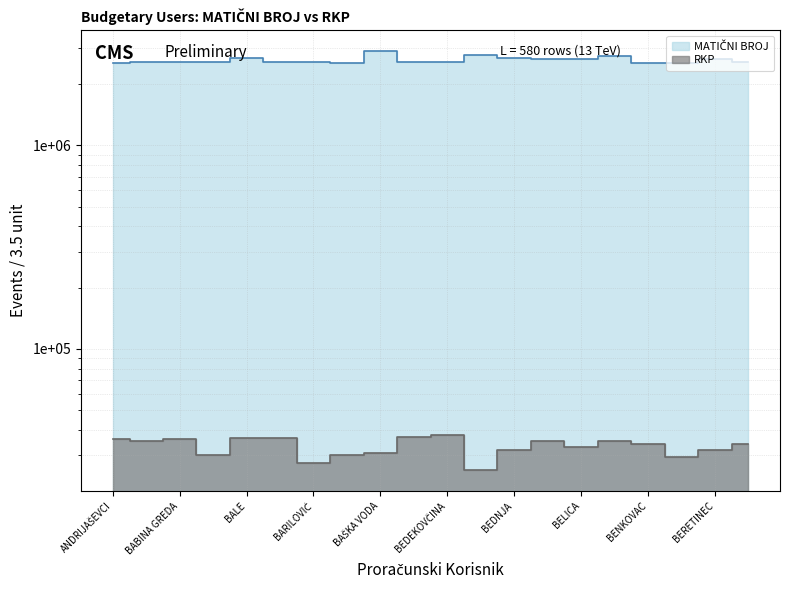

Reading left to right, list all the values displayed in this chart.

MATIČNI BROJ: 2552230	2568047	2558360	2562235	2676532	2555549	2565609	2546299	2899817	2575574	2575744	2785404	2691825	2663155	2650959	2745640	2546116	2539578	2653362	2575701
RKP: 35923	35214	35982	30074	36372	36348	27302	30111	30710	36645	37898	25353	31796	35247	32818	35378	34104	29293	31788	34170